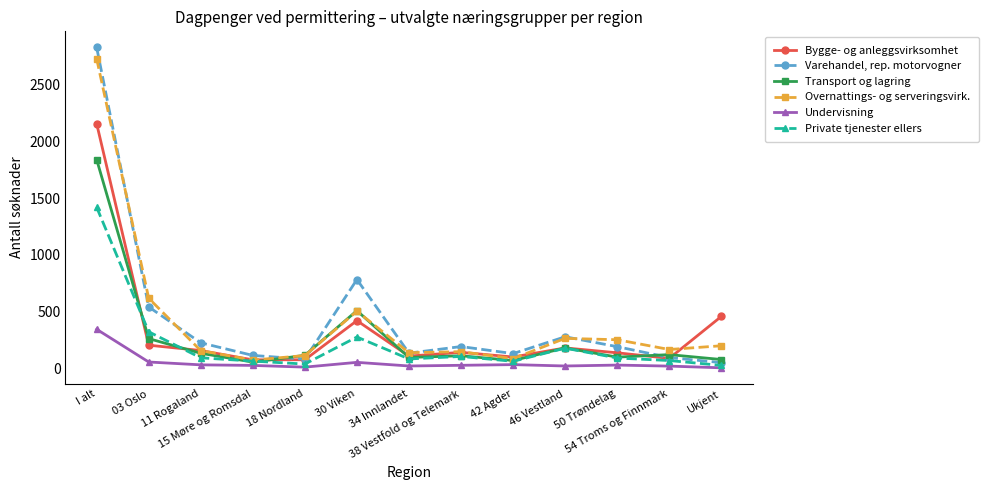

Which series has the largest range (max minus min)?

Varehandel, rep. motorvogner